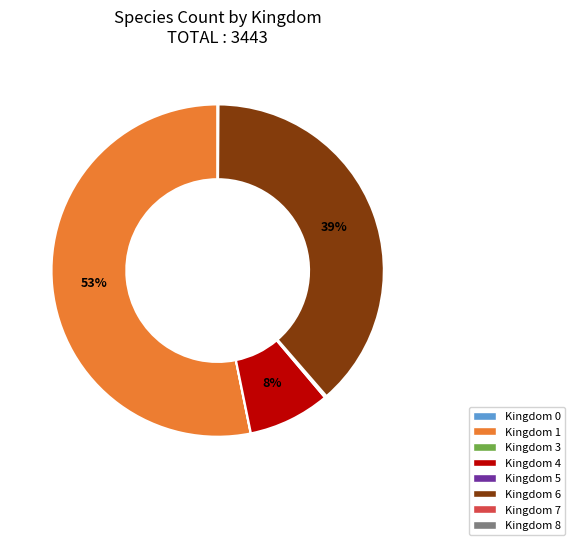

Is there any slice that represents more than half of the pie?

Yes